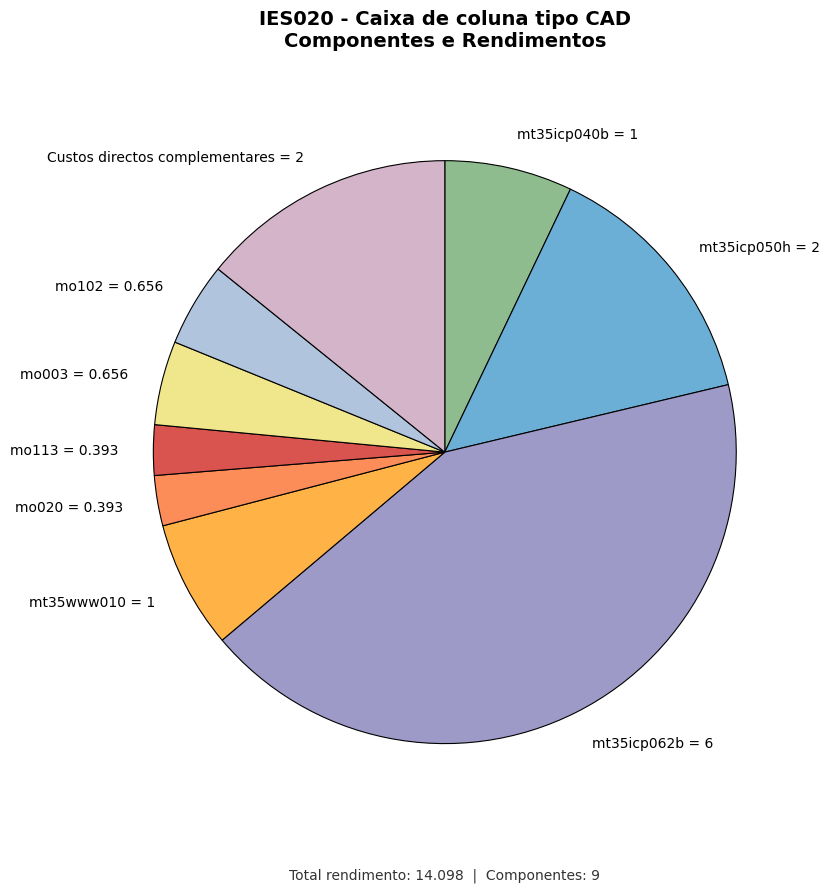

Combined, do mo113 = 0.393 and mo020 = 0.393 account for over 50%?

No